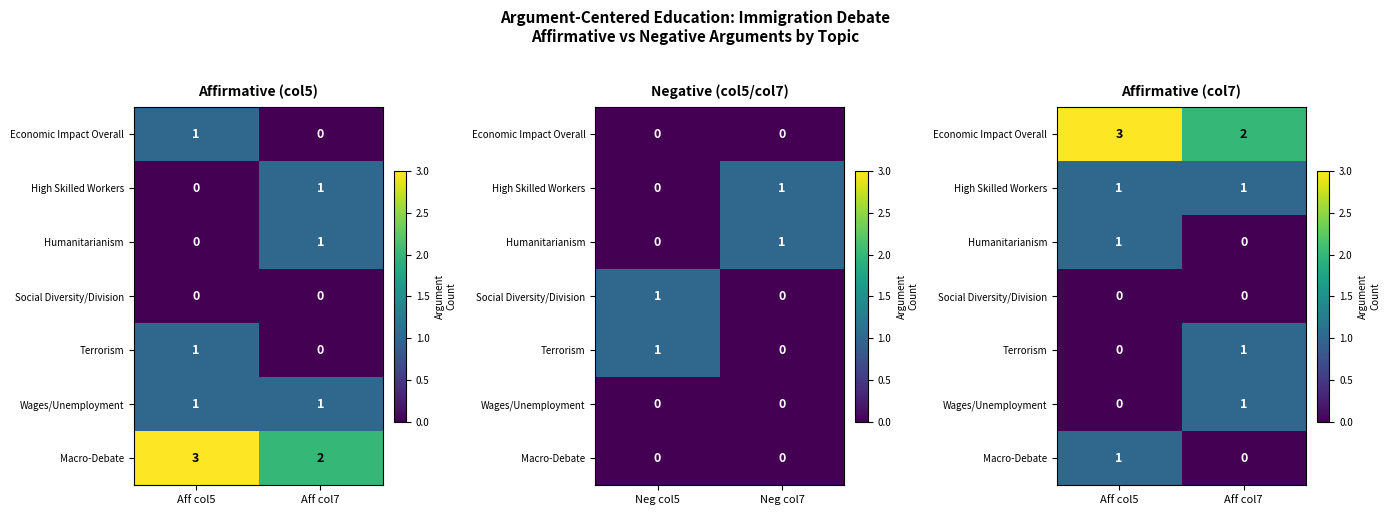

At which label is Terrorism closest to 0?

Aff col5